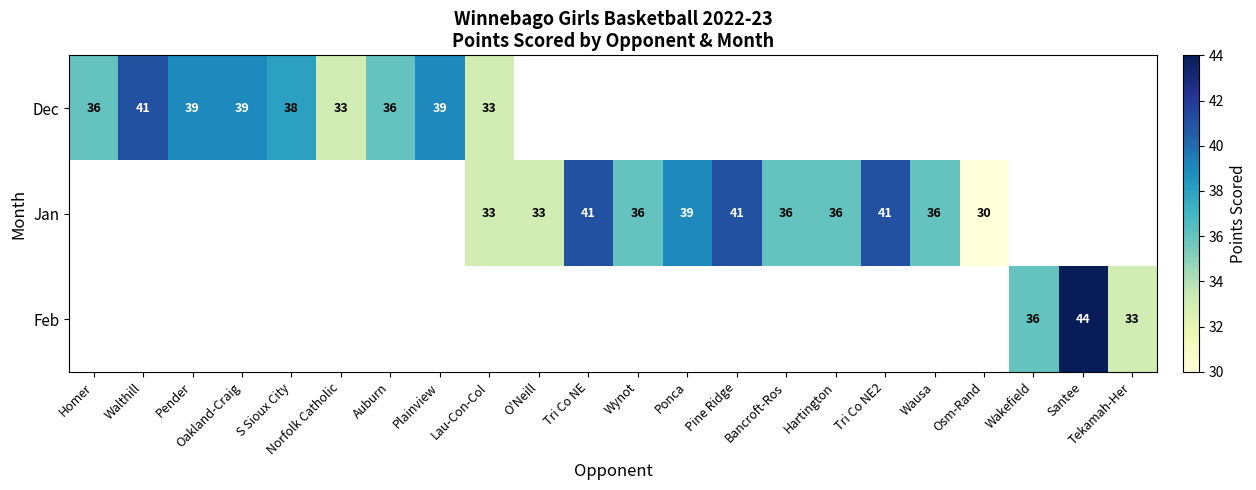

Which has a higher value, Tri Co NE2 or Pine Ridge?

Pine Ridge